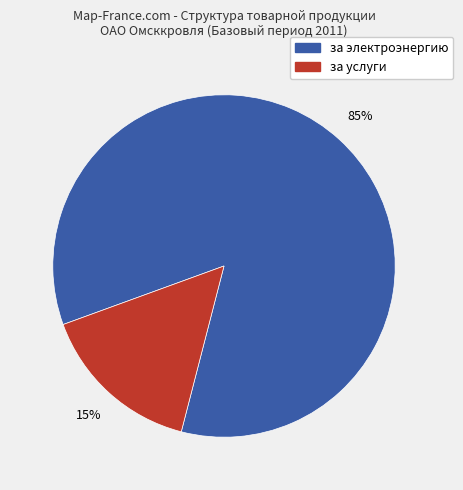

Is there any slice that represents more than half of the pie?

Yes